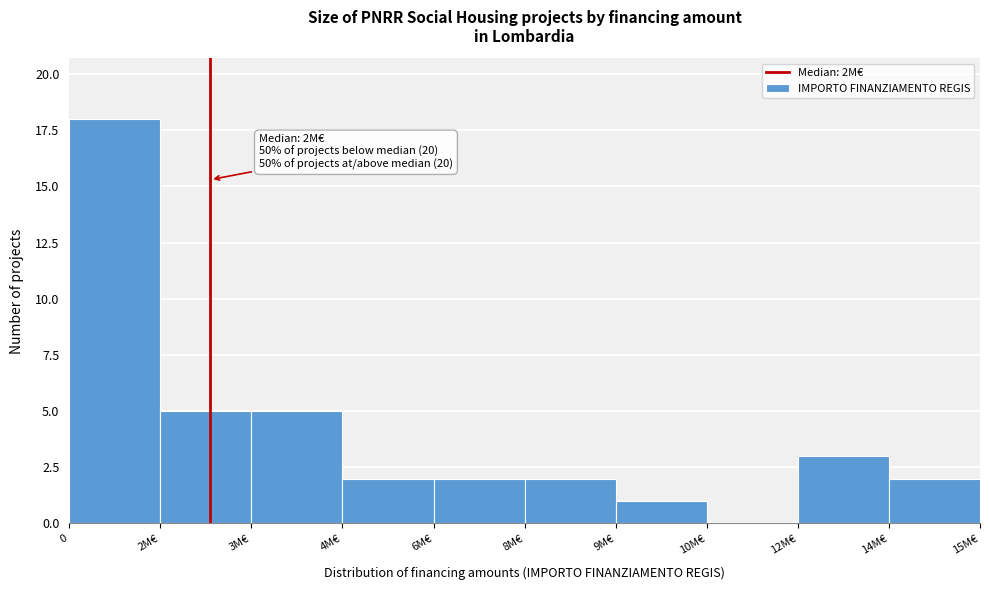

Reading right to left, list all the values displayed in this chart.

14M€=2	12M€=3	10M€=0	9M€=1	8M€=2	6M€=2	4M€=2	3M€=5	2M€=5	0=18